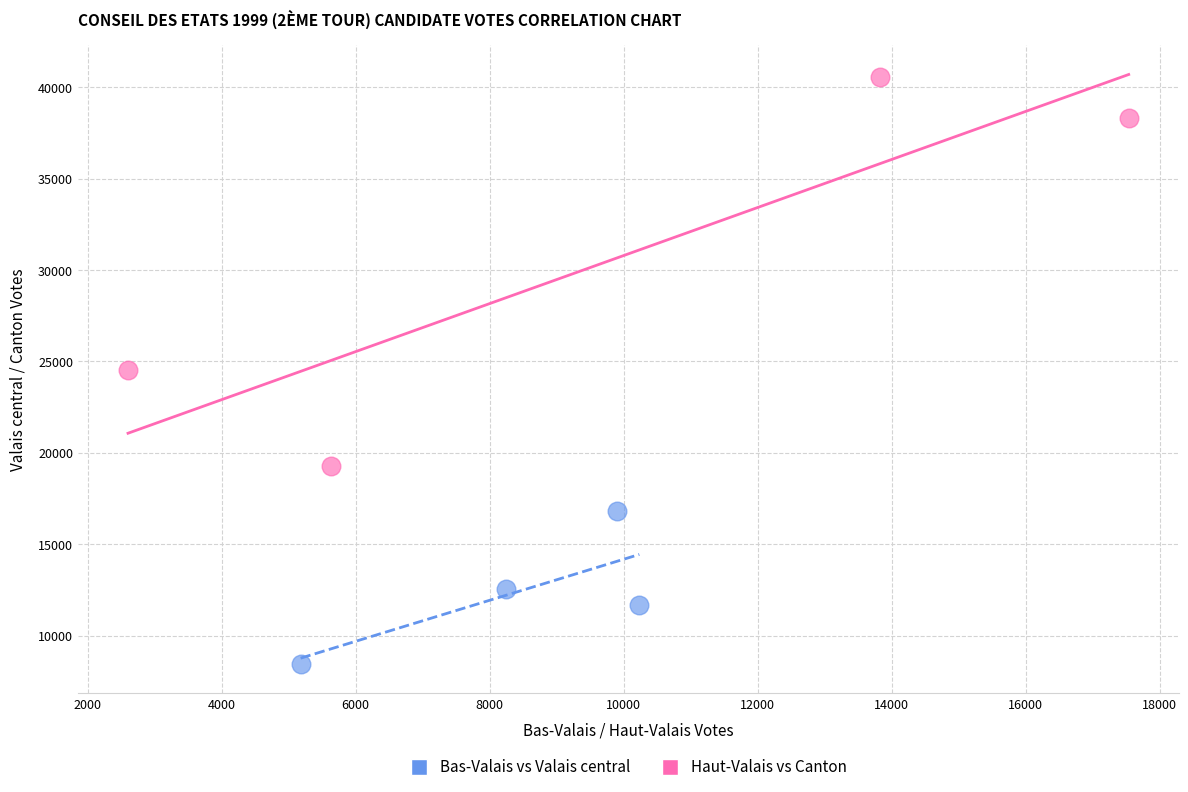

Which series has the largest Y range (max minus min)?

Haut-Valais vs Canton